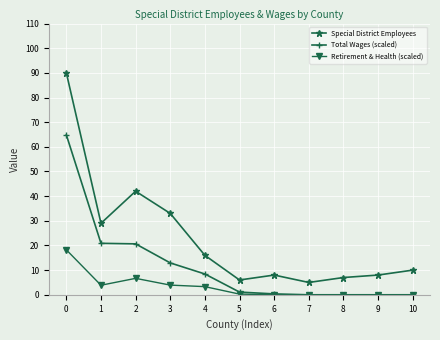

Is it true that Special District Employees equals 7.0 at 8?

True